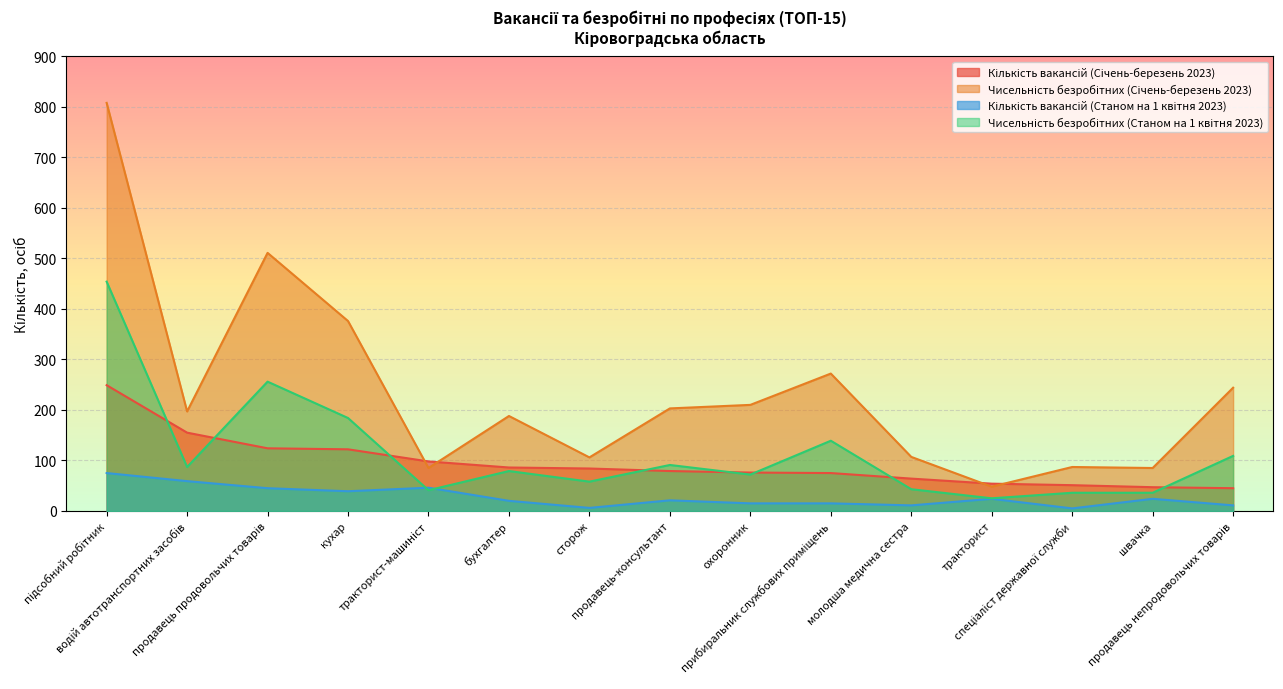

What are all the series names shown in the legend?

Кількість вакансій (Січень-березень 2023), Чисельність безробітних (Січень-березень 2023), Кількість вакансій (Станом на 1 квітня 2023), Чисельність безробітних (Станом на 1 квітня 2023)